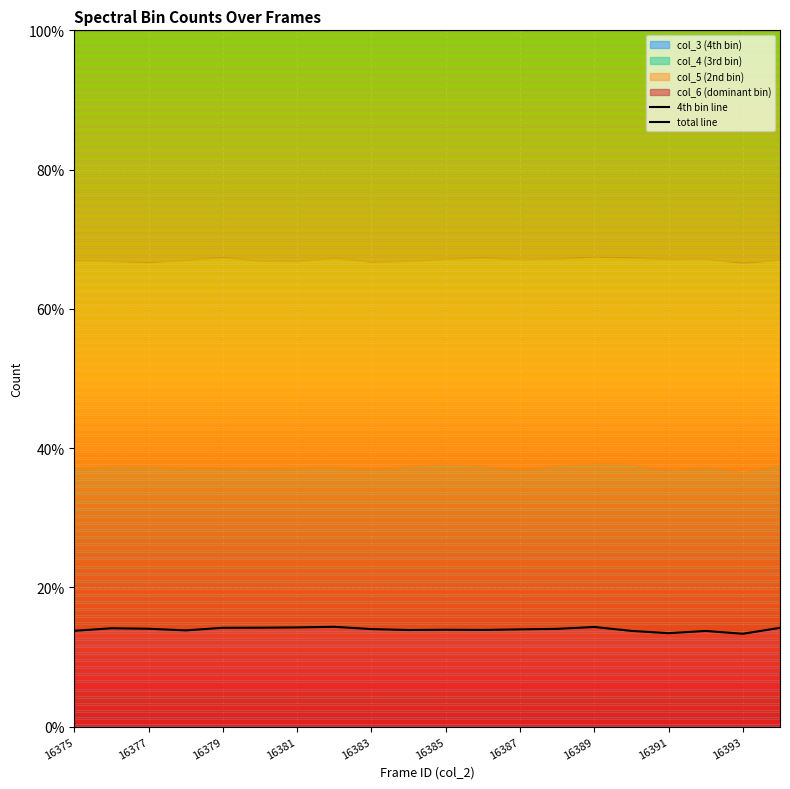

Is the value of 4th bin line at 16377 greater than the value of total line at 16377?

No